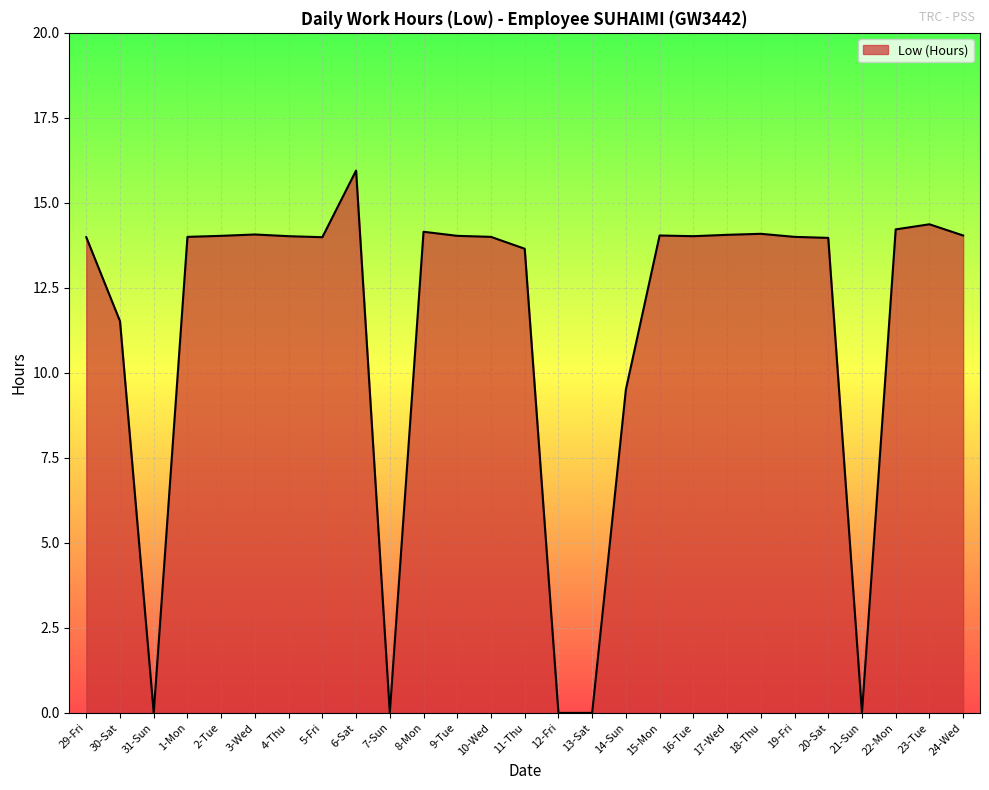

What position from the left is 24-Wed?

27